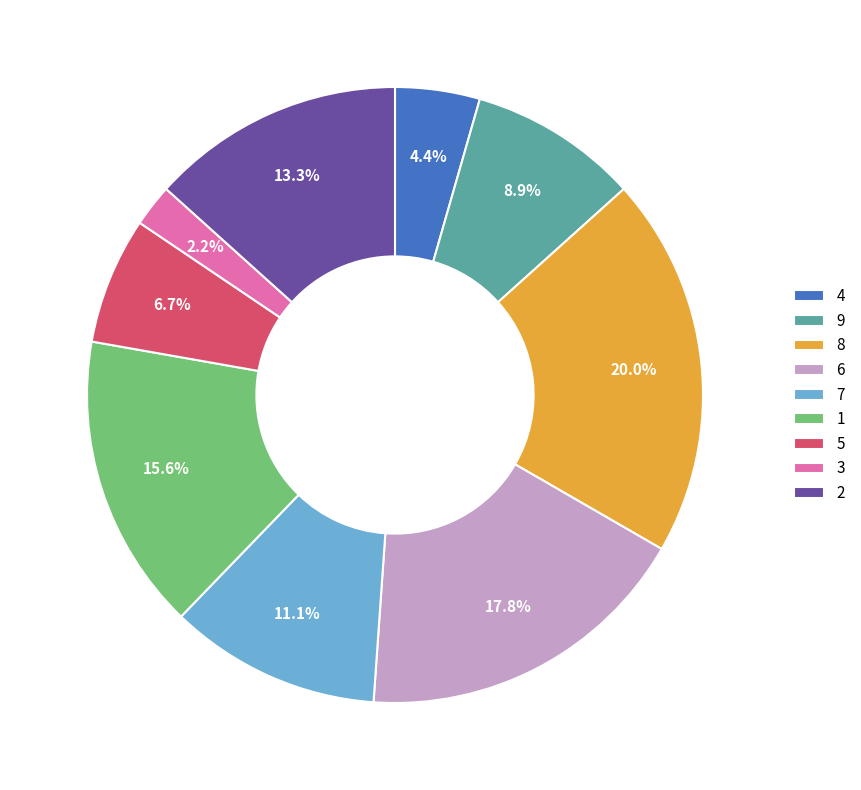

Is 3 the majority of the pie?

No